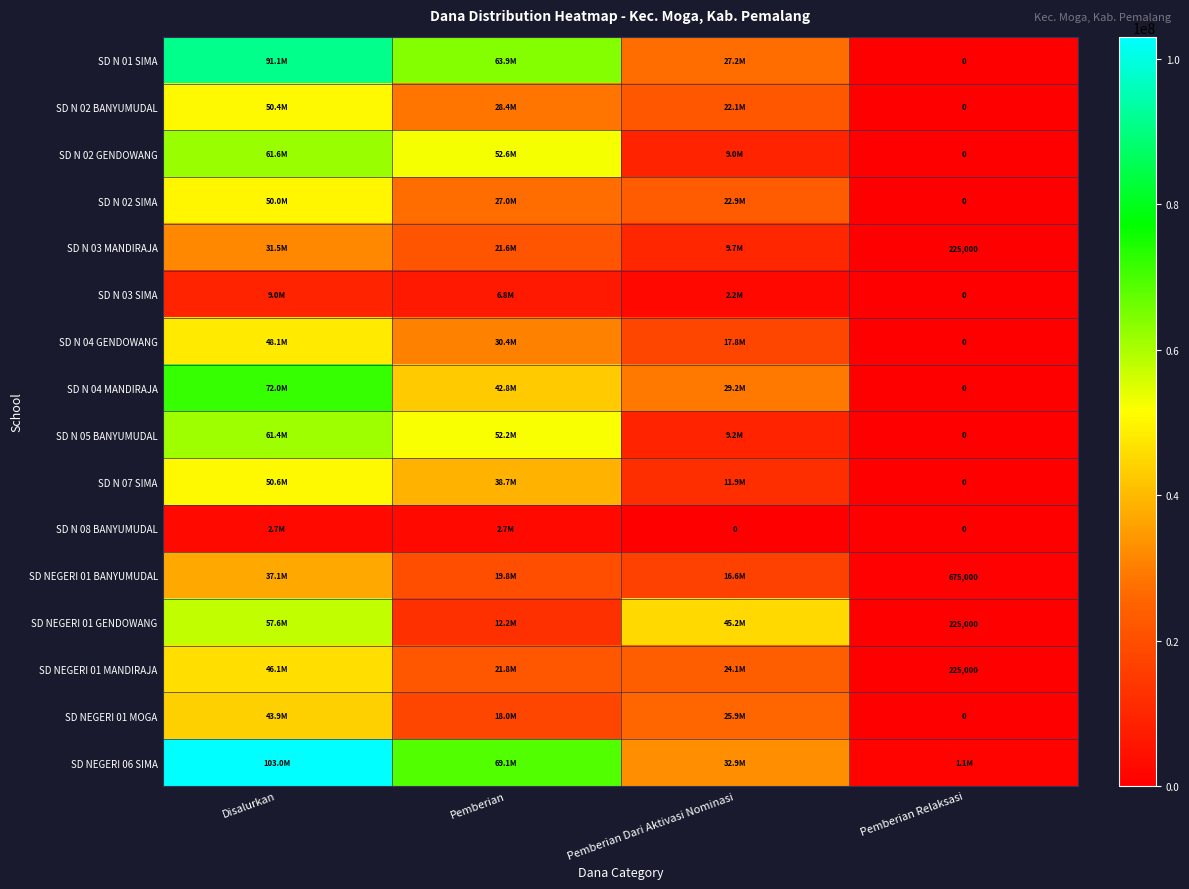

At Disalurkan, list the series in order from smallest to largest.

SD N 08 BANYUMUDAL, SD N 03 SIMA, SD N 03 MANDIRAJA, SD NEGERI 01 BANYUMUDAL, SD NEGERI 01 MOGA, SD NEGERI 01 MANDIRAJA, SD N 04 GENDOWANG, SD N 02 SIMA, SD N 02 BANYUMUDAL, SD N 07 SIMA, SD NEGERI 01 GENDOWANG, SD N 05 BANYUMUDAL, SD N 02 GENDOWANG, SD N 04 MANDIRAJA, SD N 01 SIMA, SD NEGERI 06 SIMA